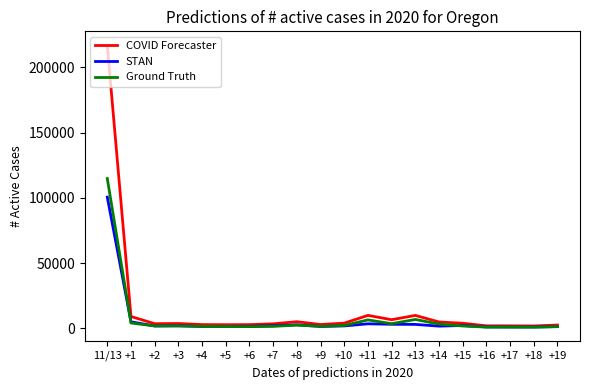

What is the highest value of the COVID Forecaster series?

216824